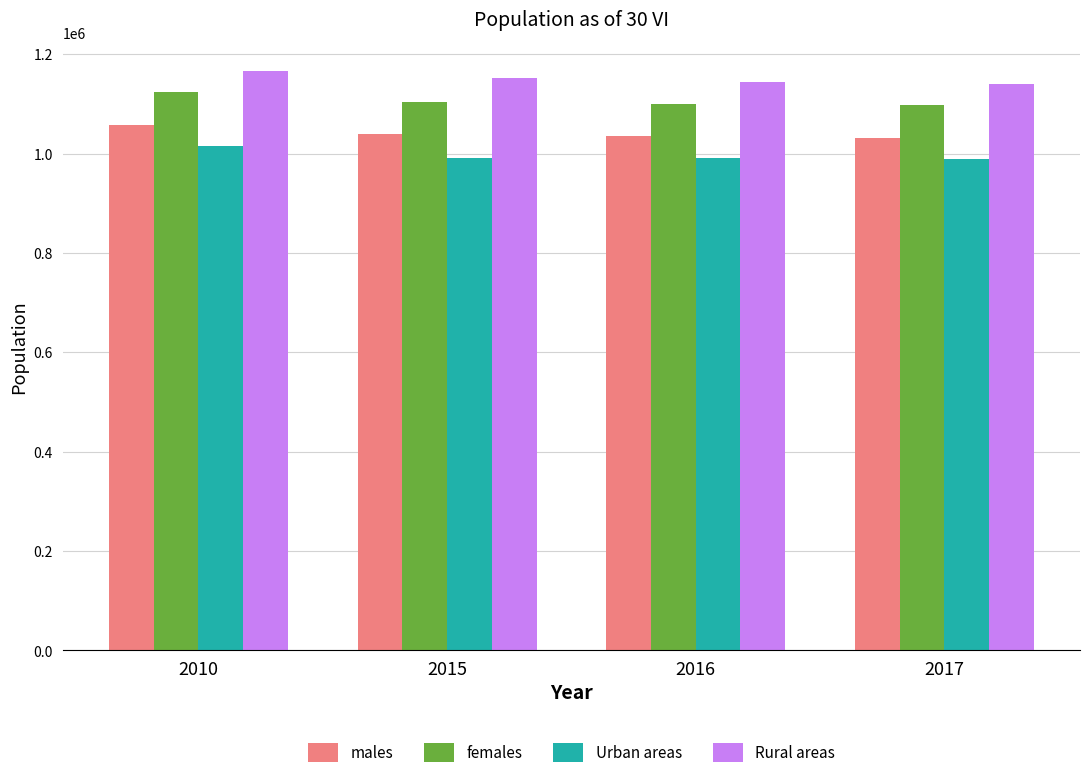

Rank the series by their average value, from lowest to highest.

Urban areas, males, females, Rural areas